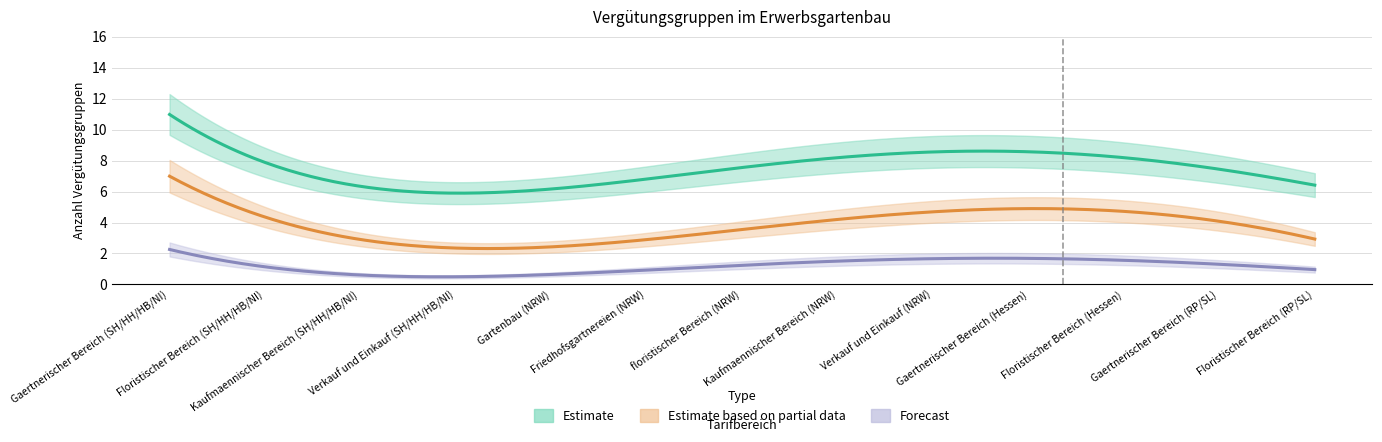

At which category is the sum across all series the highest?

9